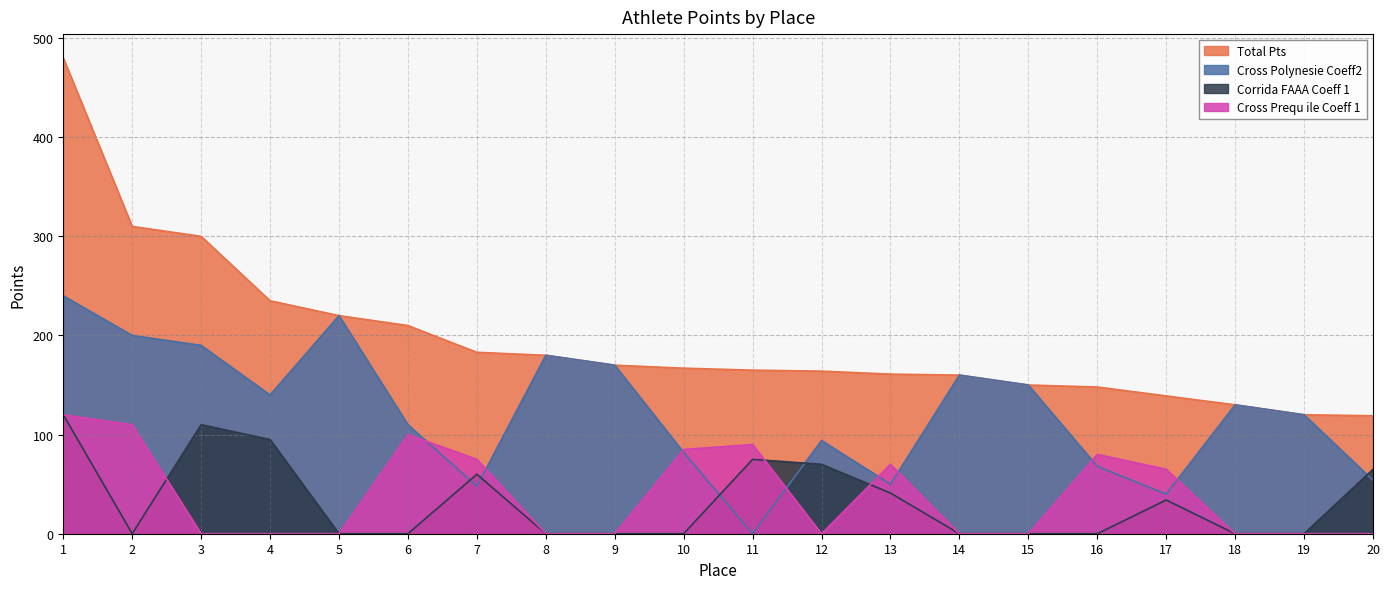

What is the difference between the second highest and second lowest values in the Total Pts series?

190